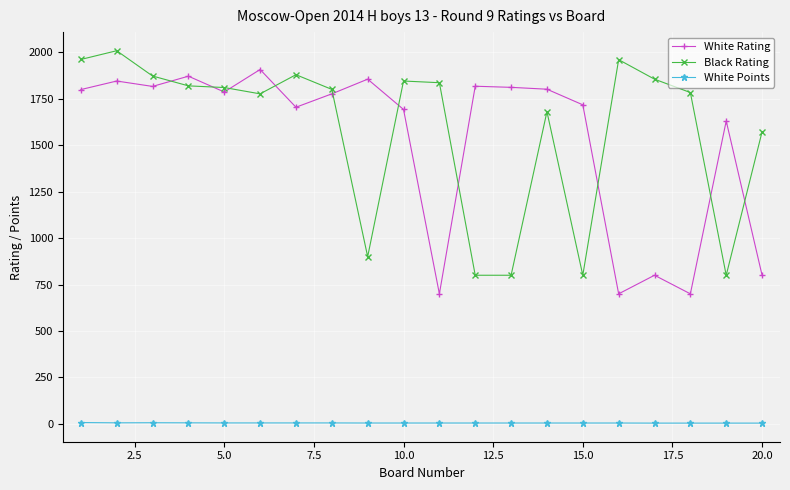

What is the difference between the maximum and minimum values in the Black Rating series?

1208.0